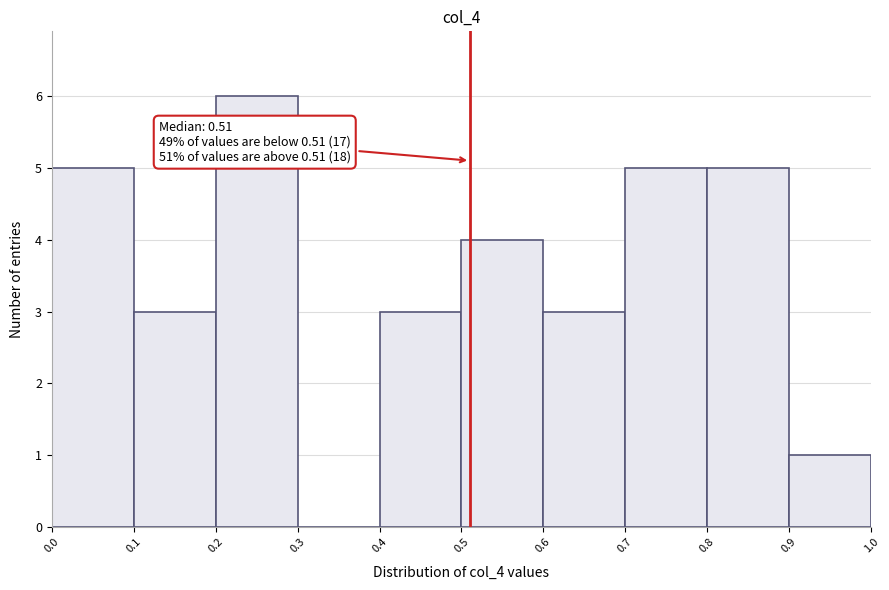

Over which range of the x-axis is the bar tallest?

0.2 to 0.3